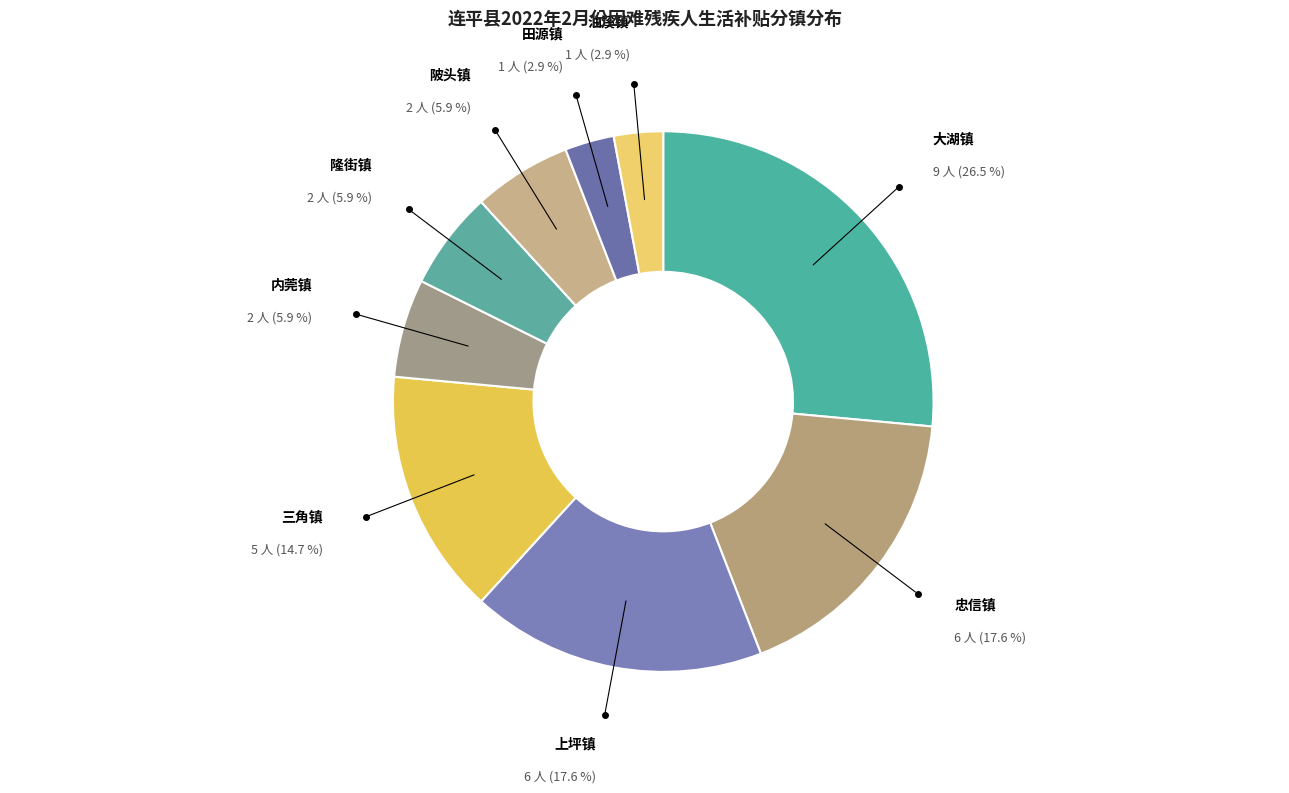

How many slices are in this pie chart?

9